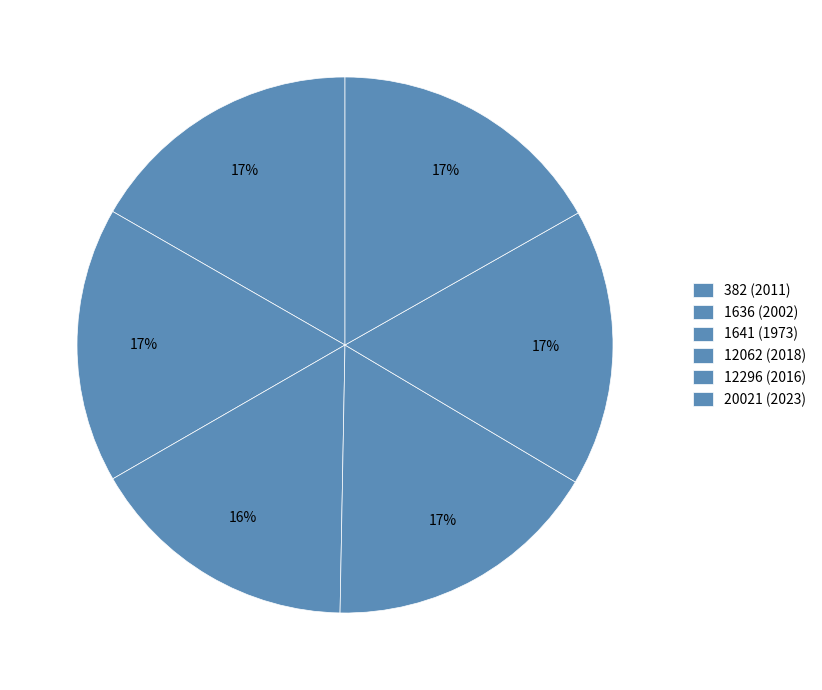

Count the number of slices in the pie.

6